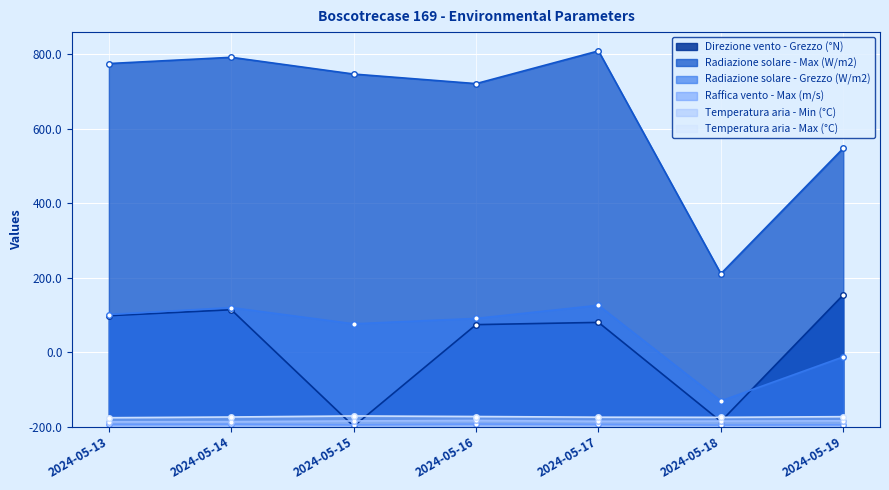

The Direzione vento - Grezzo (°N) series shows 439.0 at 2024-05-14. True or false?

False